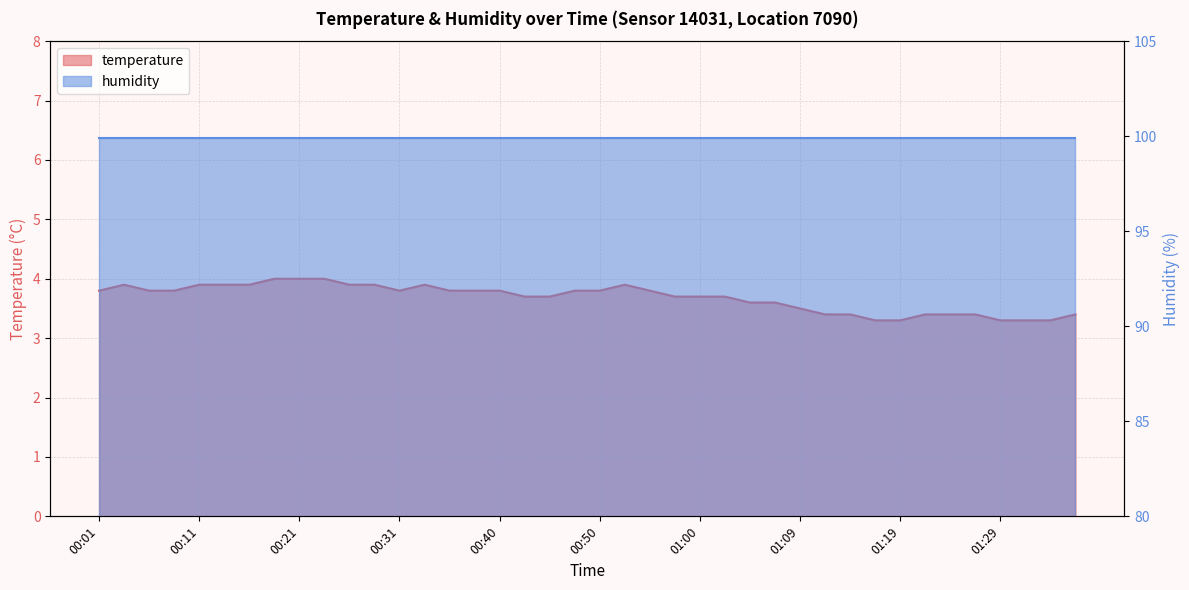

How many data points does each series have?

40